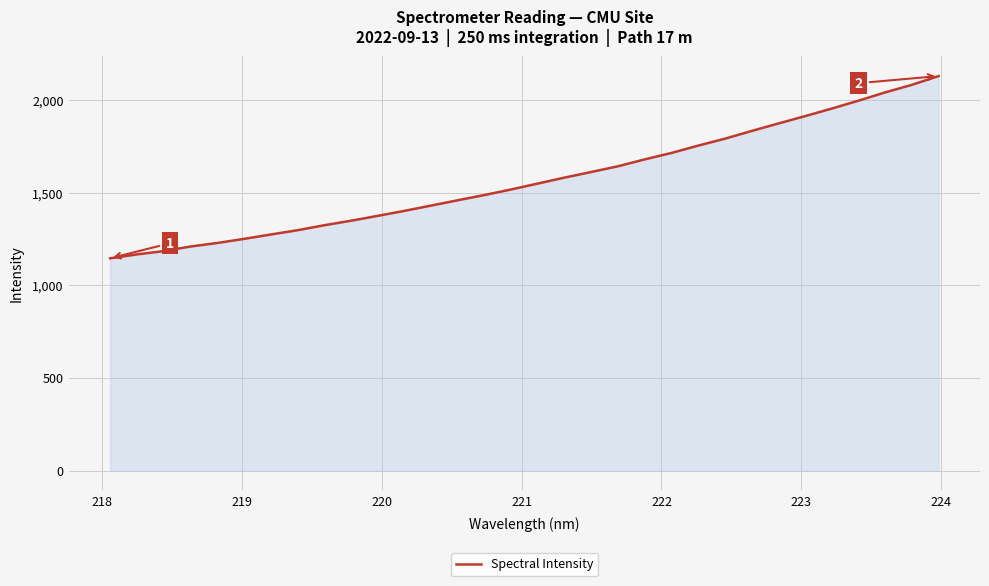

What is the maximum value shown in the chart?

2131.2